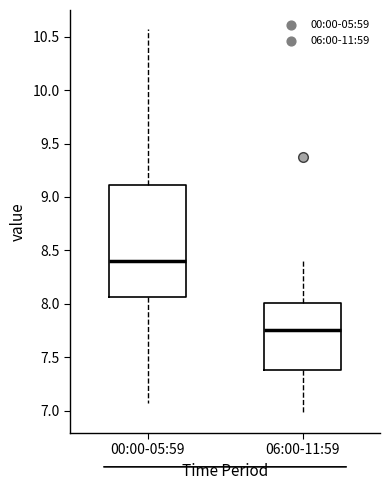

Reading left to right, transcribe this box plot: for each box, give where its median line is, the range the box spans, and where its two whiskers end, as read against the y-axis. The values are not printed on the chart, so give them approximately, as read against the axis.

00:00-05:59: median 8.40, box 8.05 to 9.10, whiskers 7.05 to 10.55
06:00-11:59: median 7.75, box 7.40 to 8.00, whiskers 6.95 to 8.40